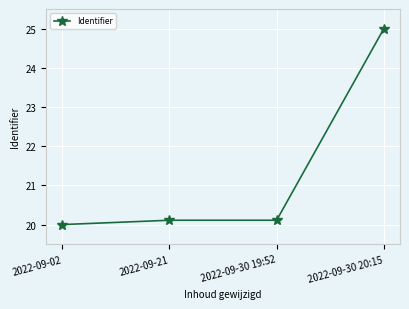

Is it true that the value at 2022-09-30 19:52 is 34.9?

False